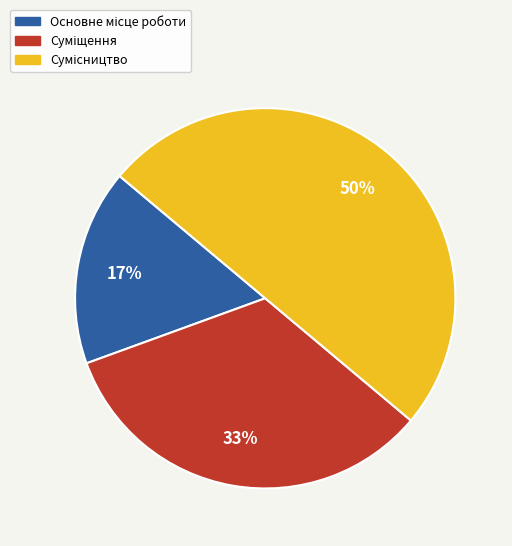

To the nearest percent, what is the average slice percentage?

33%